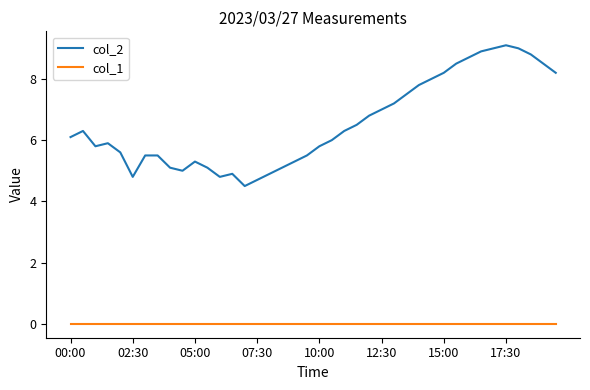

List the series in order of their overall mean, highest first.

col_2, col_1